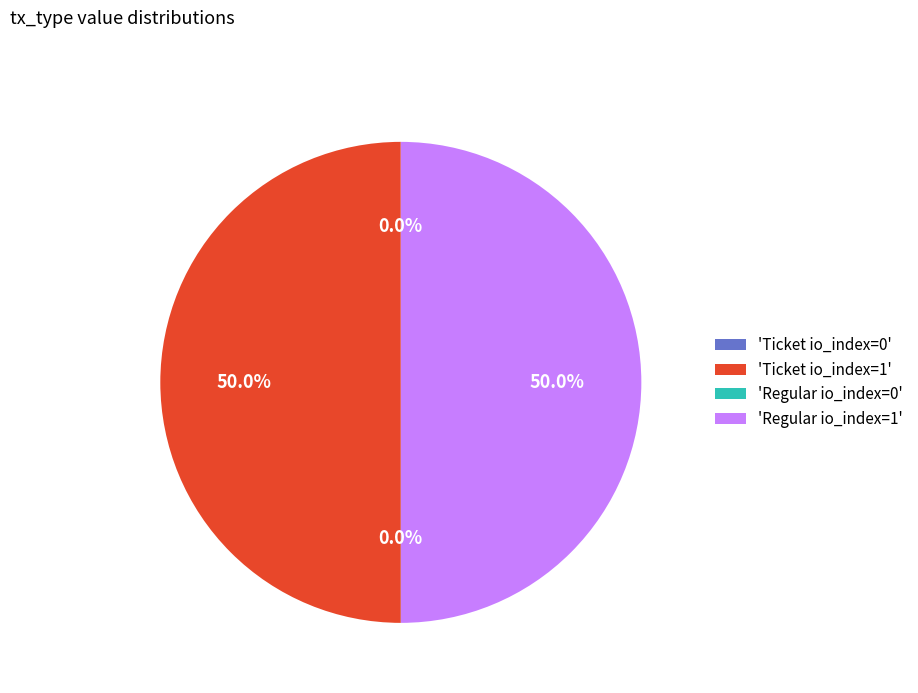

What is the ratio of the value at 'Regular io_index=1' to the value at 'Ticket io_index=1'?

1.0